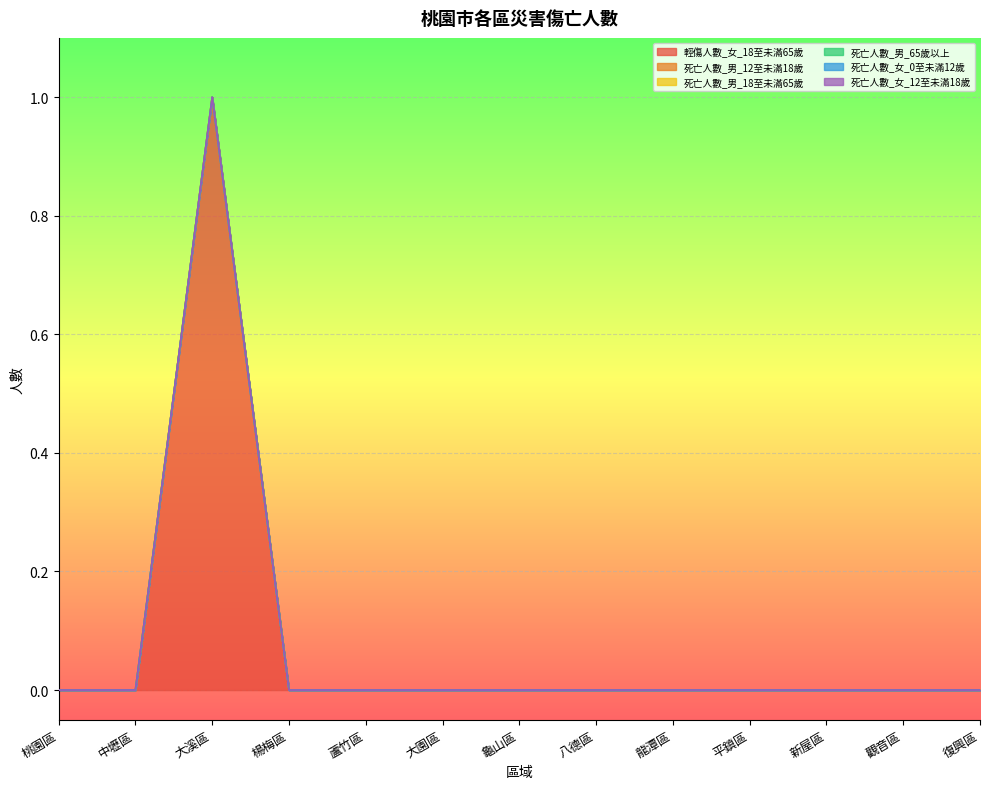

Is the value of 死亡人數_女_12至未滿18歲 at 平鎮區 greater than the value of 死亡人數_男_65歲以上 at 大園區?

No